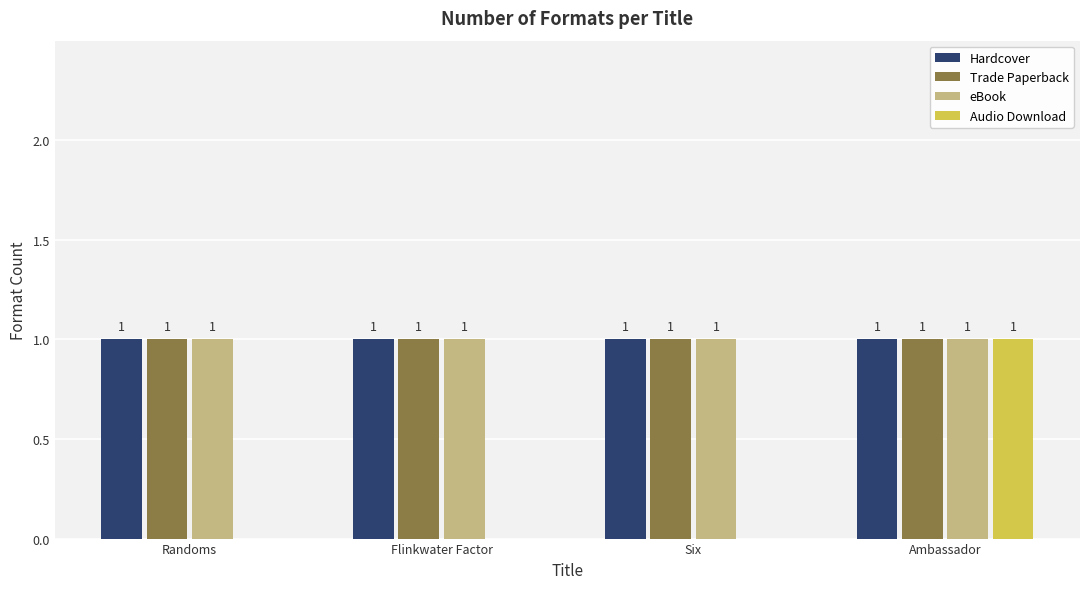

The value of eBook at Flinkwater Factor is 1. True or false?

True